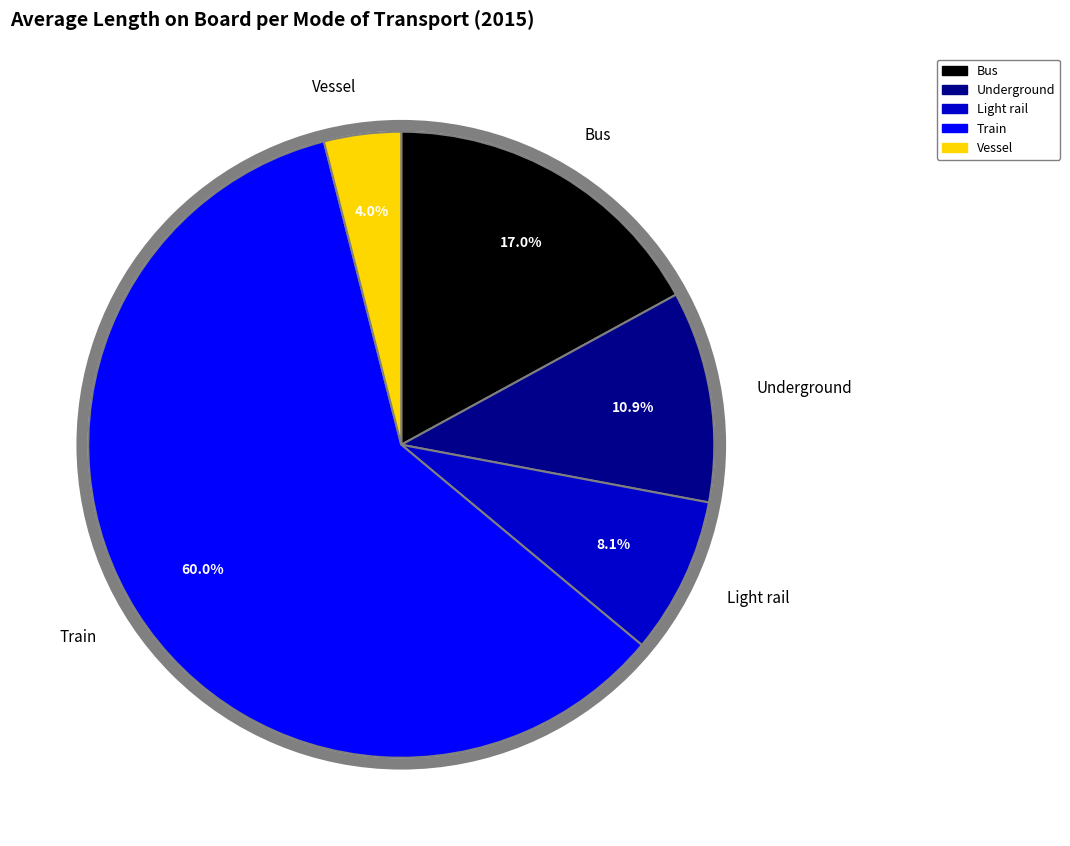

Combined, do Vessel and Train account for over 50%?

Yes